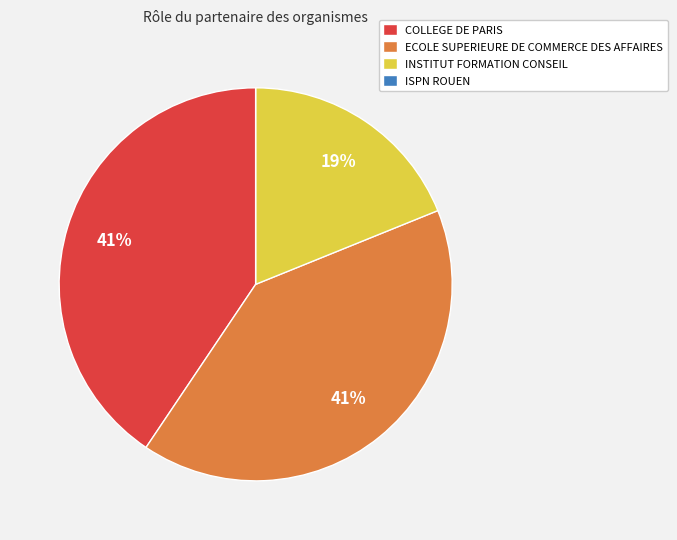

What percentage is the COLLEGE DE PARIS slice, to the nearest percent?

41%